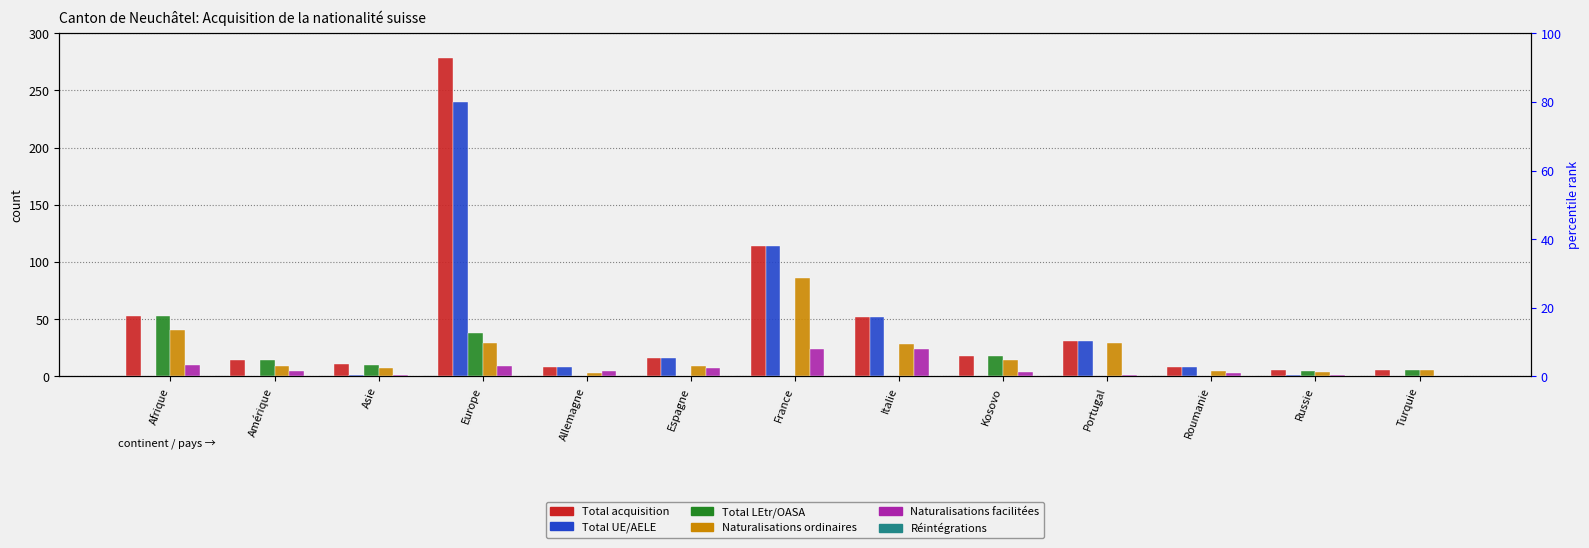

How many series are shown in this chart?

6